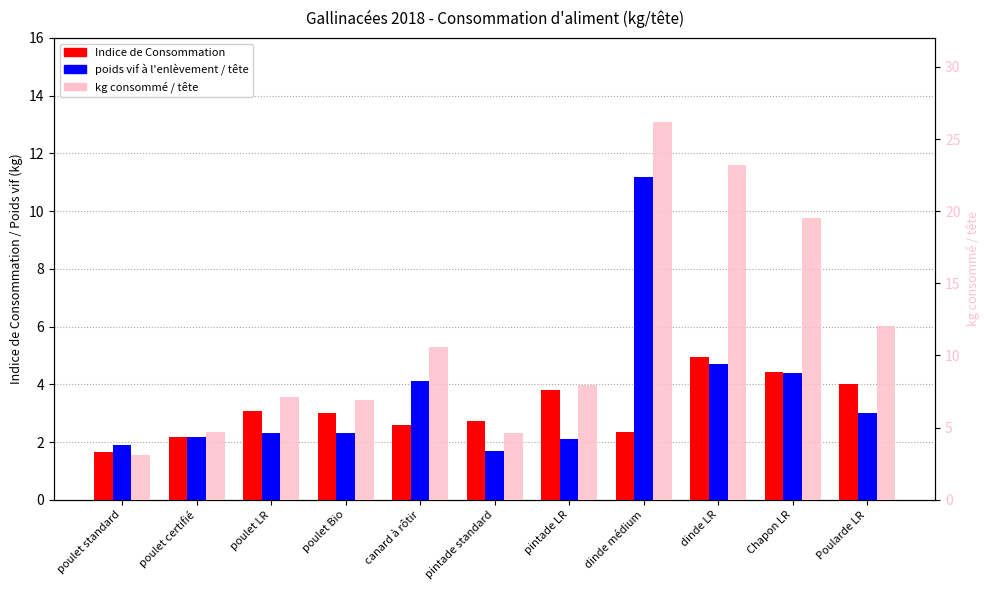

What is the total value across all series at canard à rôtir?

17.3